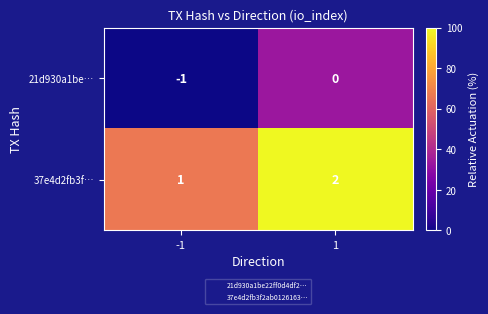

List the series in order of their overall mean, lowest first.

21d930a1be…, 37e4d2fb3f…